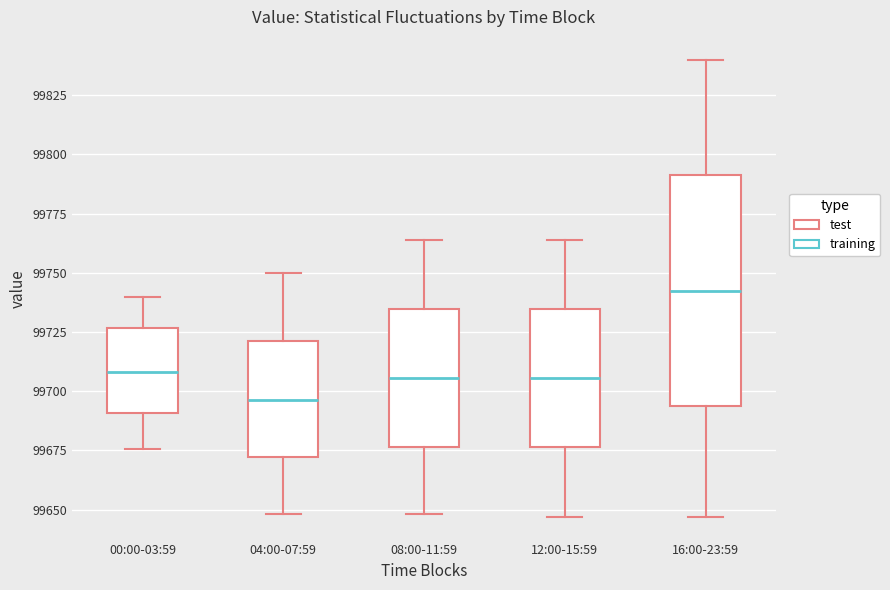

Reading left to right, transcribe this box plot: for each box, give where its median line is, the range the box spans, and where its two whiskers end, as read against the y-axis. The values are not printed on the chart, so give them approximately, as read against the axis.

00:00-03:59: median 99710, box 99690 to 99725, whiskers 99675 to 99740
04:00-07:59: median 99695, box 99670 to 99720, whiskers 99650 to 99750
08:00-11:59: median 99705, box 99675 to 99735, whiskers 99650 to 99765
12:00-15:59: median 99705, box 99675 to 99735, whiskers 99645 to 99765
16:00-23:59: median 99745, box 99695 to 99790, whiskers 99645 to 99840